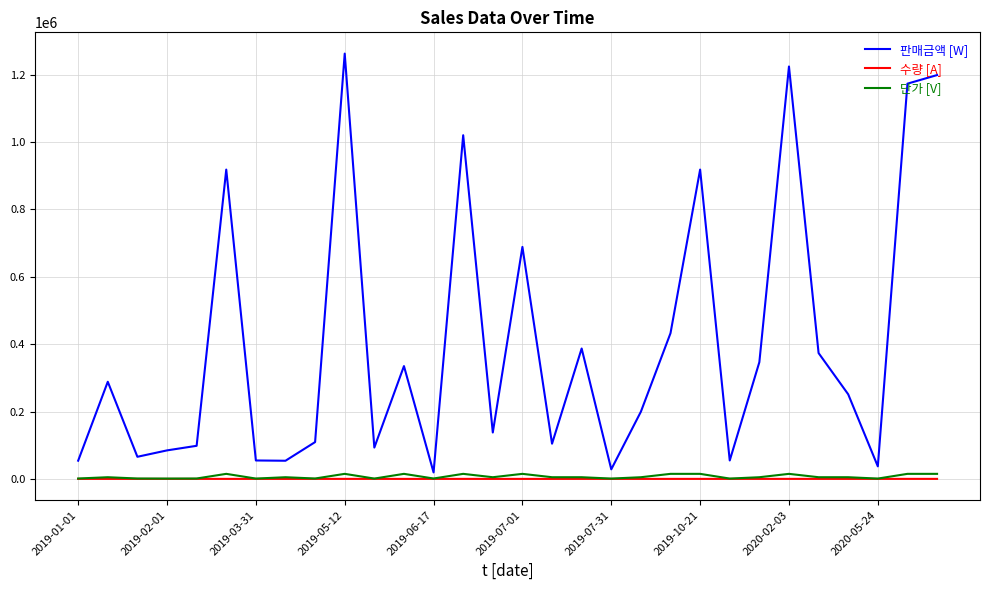

Rank the series by their maximum value, from lowest to highest.

수량 [A], 단가 [V], 판매금액 [W]